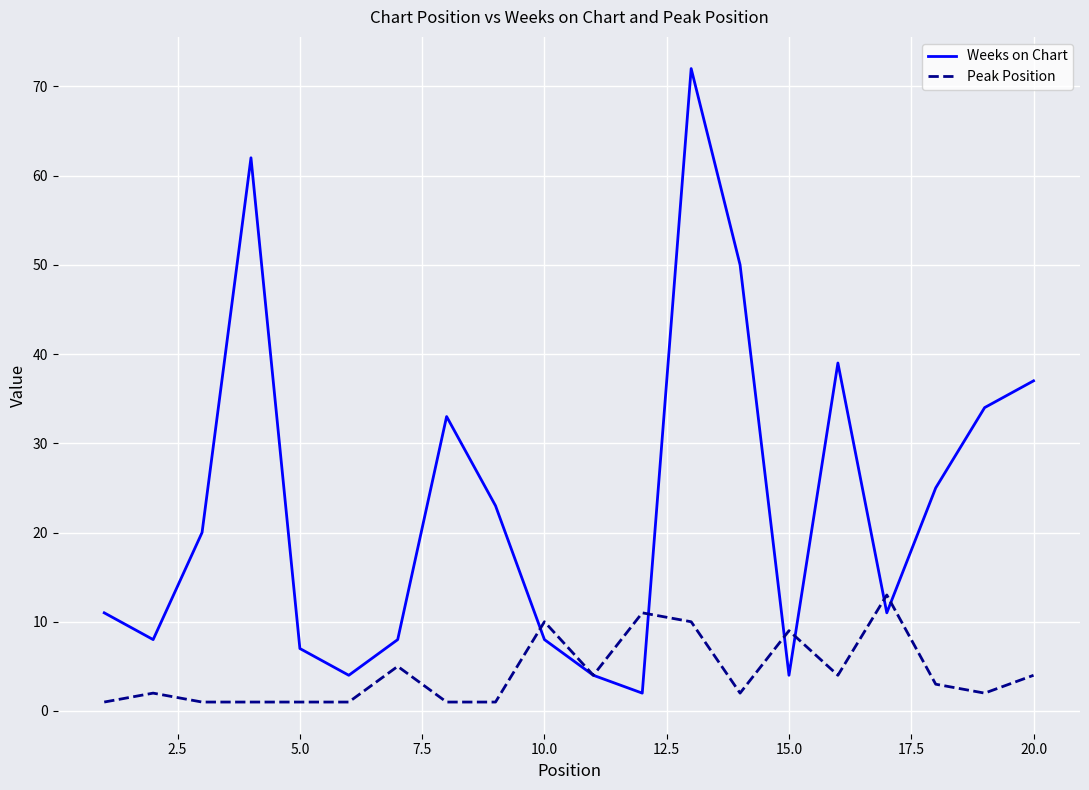

True or false: Weeks on Chart has more than 2 interior local peaks.

True